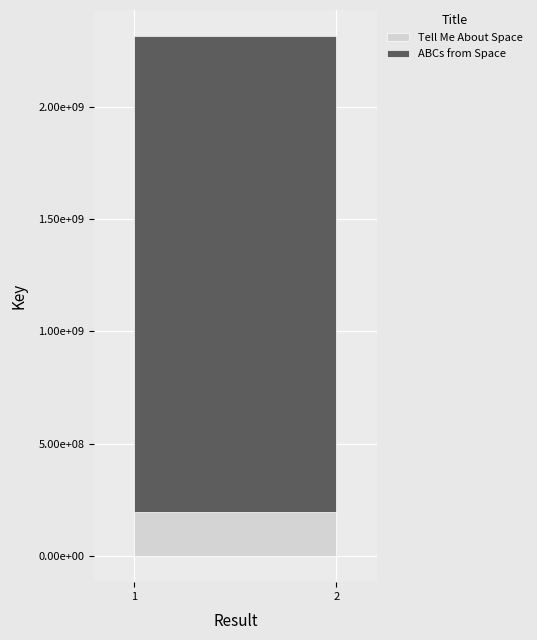

Between 1 and 2, which series saw the biggest shift?

Tell Me About Space